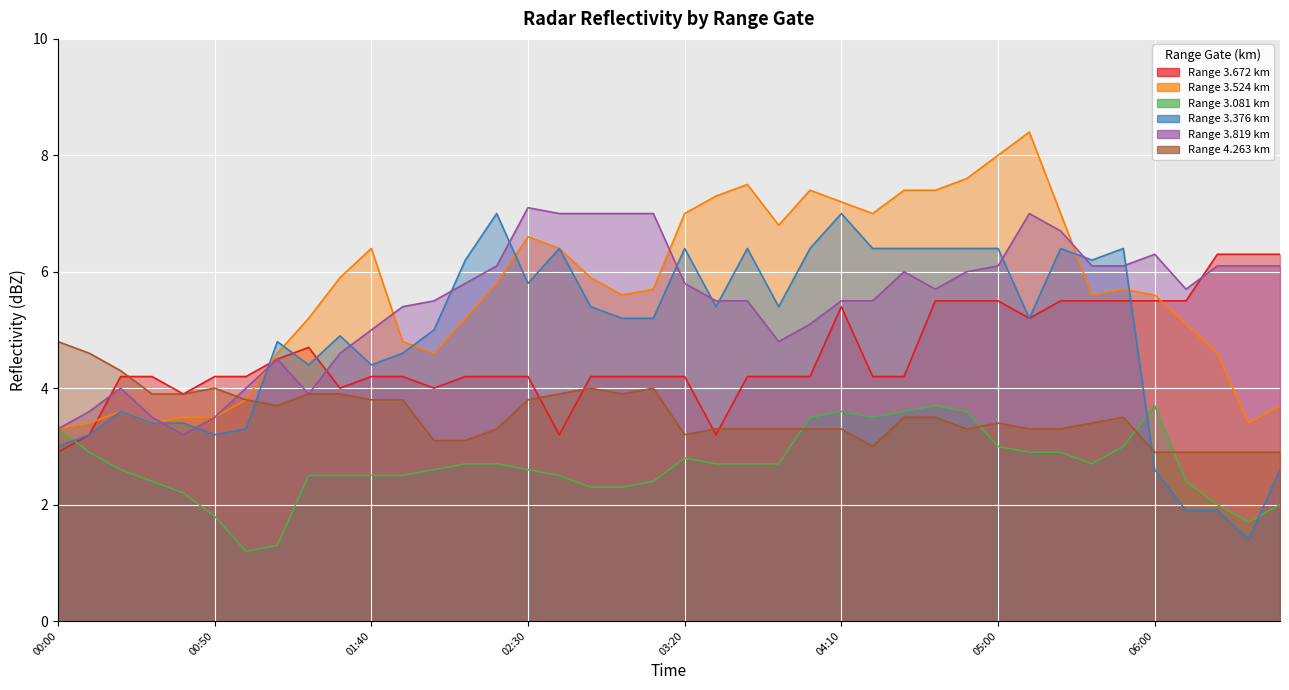

In 3.524, how many points are higher than both neighbors (excluding endpoints)?

7